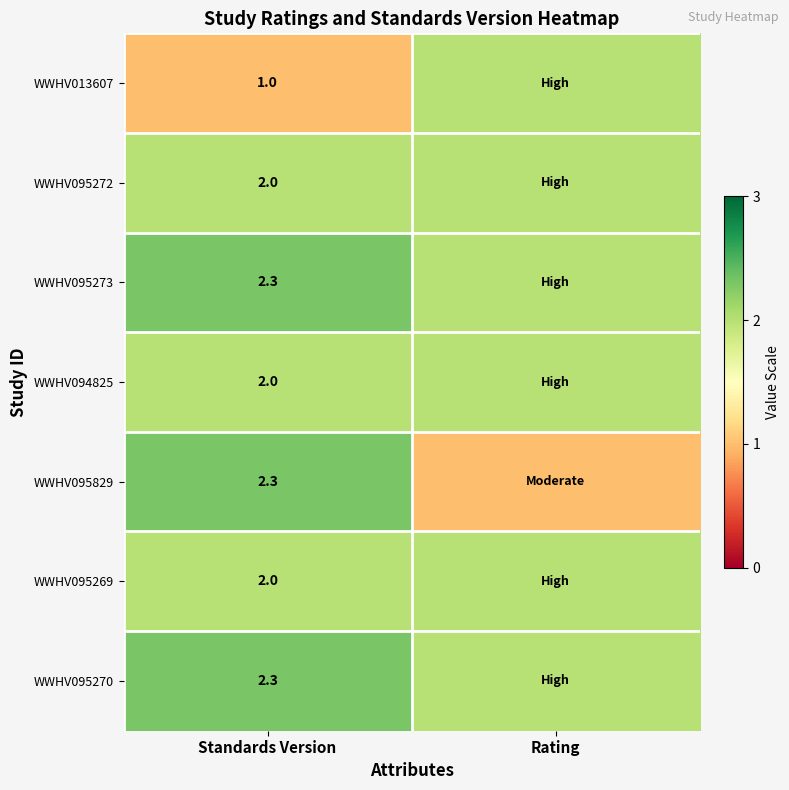

True or false: WWHV095269 has a value of 2.0 at Standards Version.

True